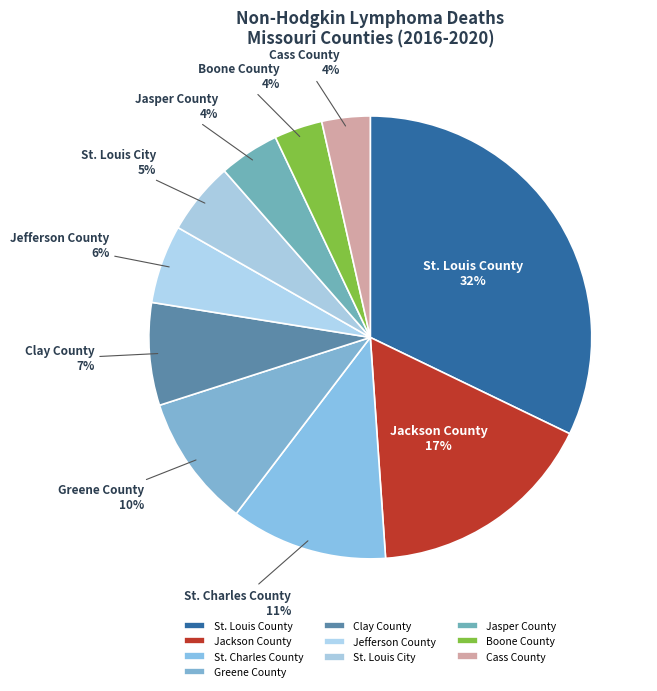

Count the number of slices in the pie.

10